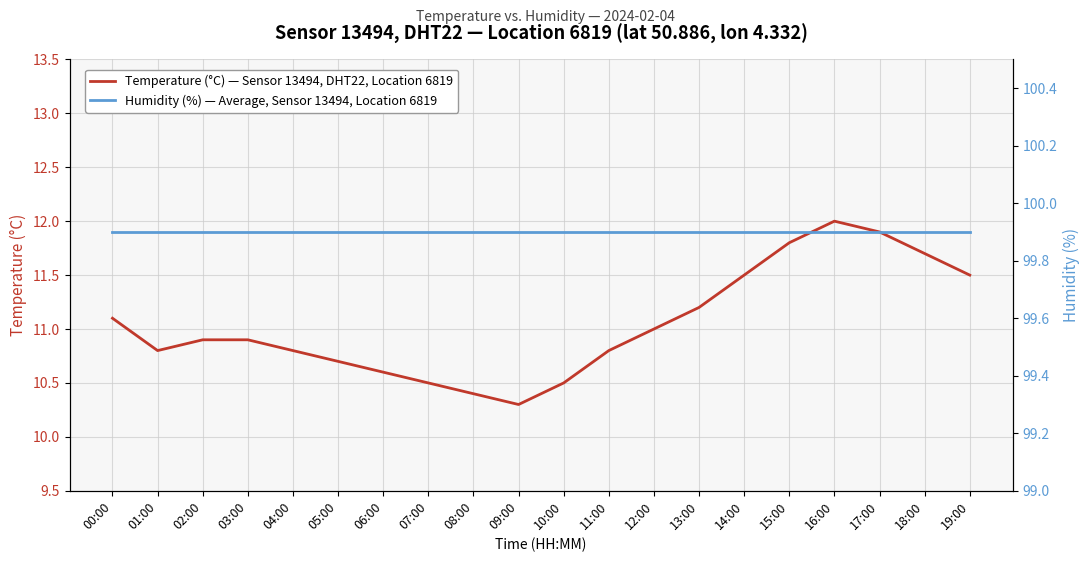

Rank the series by their maximum value, from highest to lowest.

Humidity (%) — Sensor 13494, Location 6819, Temperature (°C) — Sensor 13494, Location 6819